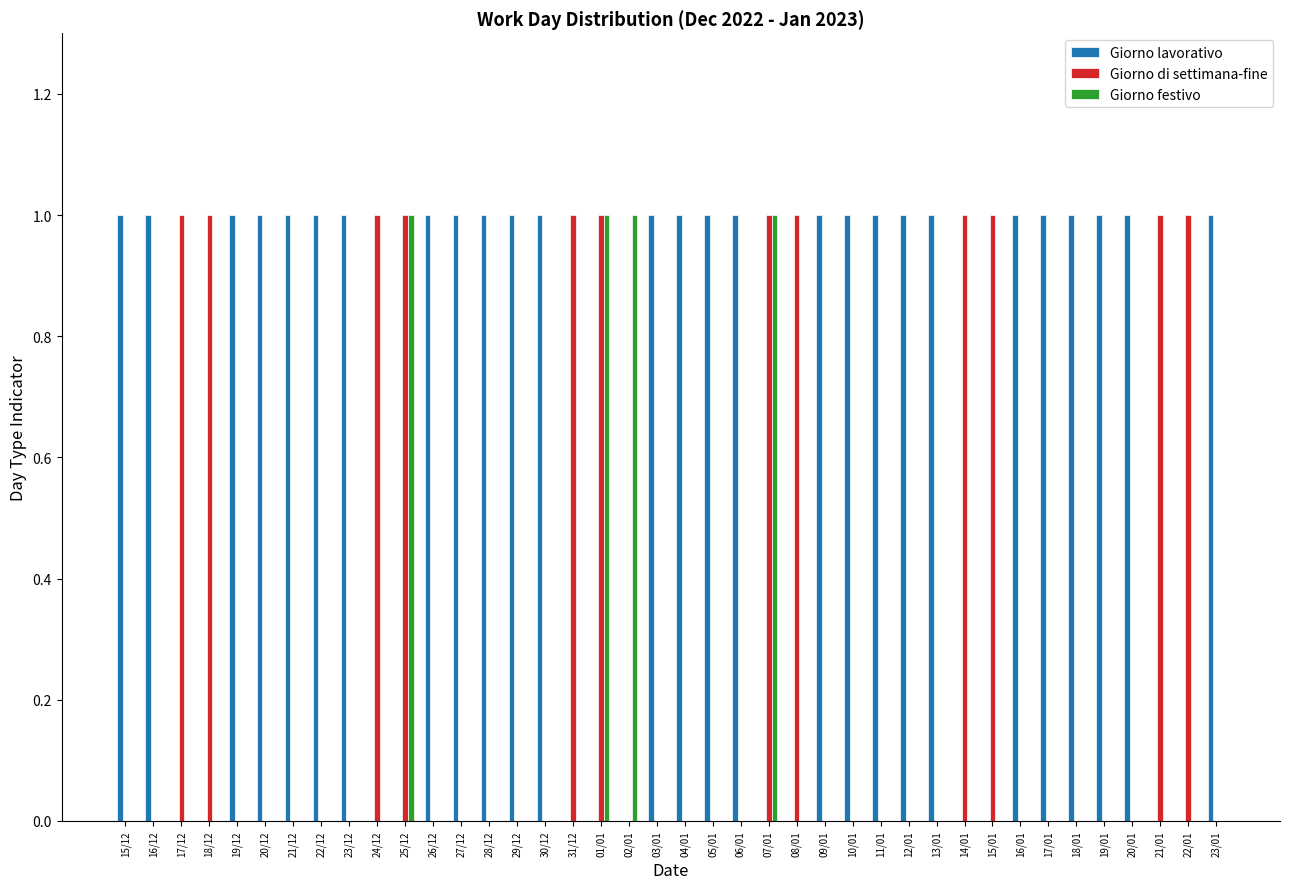

Reading right to left, what are all the values shown in this chart?

Giorno lavorativo: 1	0	0	1	1	1	1	1	0	0	1	1	1	1	1	0	0	1	1	1	1	0	0	0	1	1	1	1	1	0	0	1	1	1	1	1	0	0	1	1
Giorno di settimana-fine: 0	1	1	0	0	0	0	0	1	1	0	0	0	0	0	1	1	0	0	0	0	0	1	1	0	0	0	0	0	1	1	0	0	0	0	0	1	1	0	0
Giorno festivo: 0	0	0	0	0	0	0	0	0	0	0	0	0	0	0	0	1	0	0	0	0	1	1	0	0	0	0	0	0	1	0	0	0	0	0	0	0	0	0	0